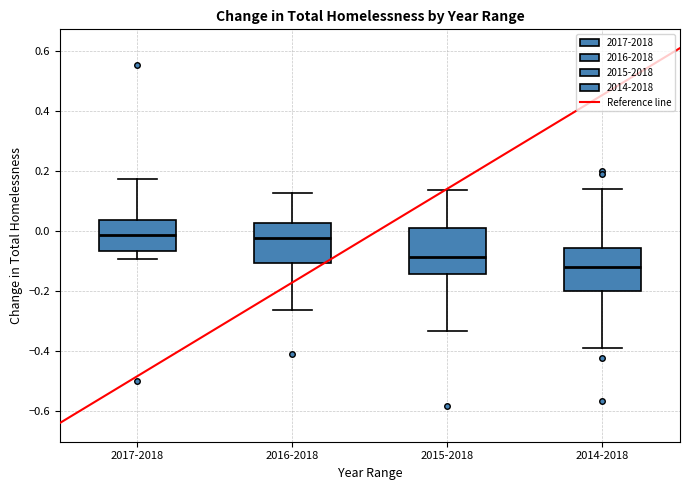

Reading left to right, transcribe this box plot: for each box, give where its median line is, the range the box spans, and where its two whiskers end, as read against the y-axis. The values are not printed on the chart, so give them approximately, as read against the axis.

2017-2018: median -0.02, box -0.06 to 0.04, whiskers -0.10 to 0.18
2016-2018: median -0.02, box -0.10 to 0.02, whiskers -0.26 to 0.12
2015-2018: median -0.08, box -0.14 to 0.00, whiskers -0.34 to 0.14
2014-2018: median -0.12, box -0.20 to -0.06, whiskers -0.40 to 0.14